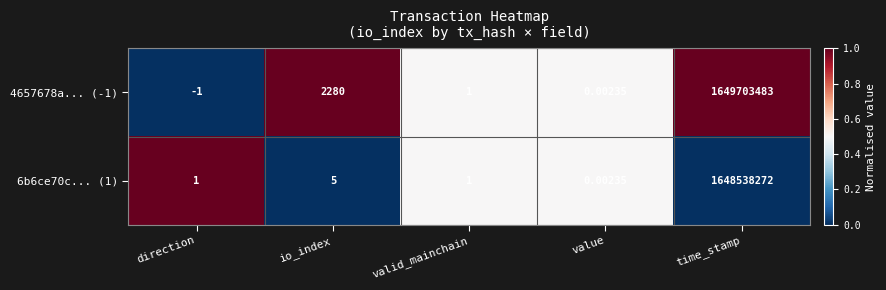

Rank the categories by 4657678a... (-1) value from highest to lowest.

time_stamp, io_index, valid_mainchain, value, direction